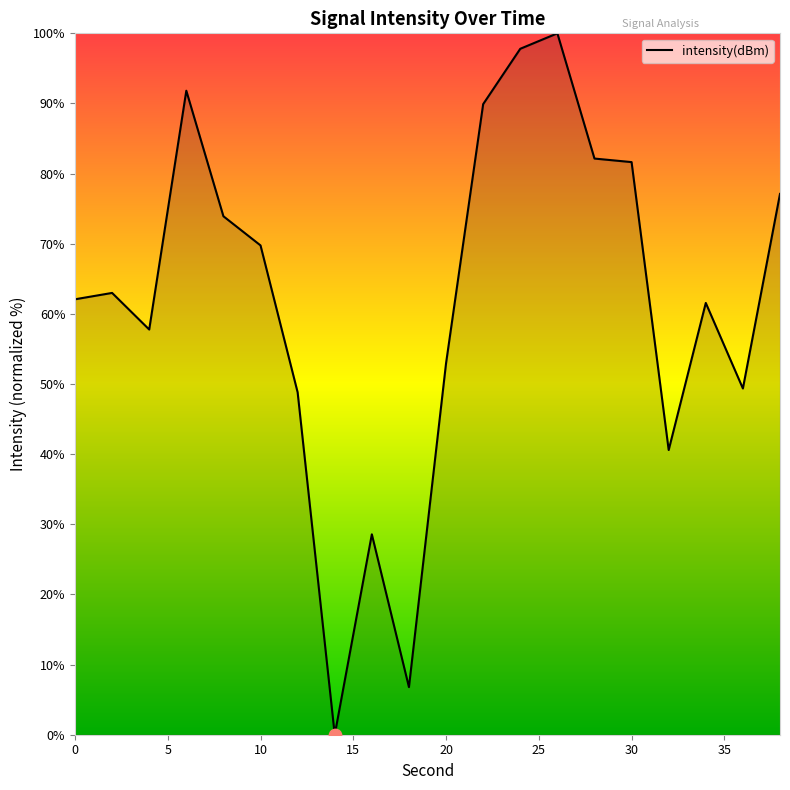

What is the greatest value displayed?

100.0